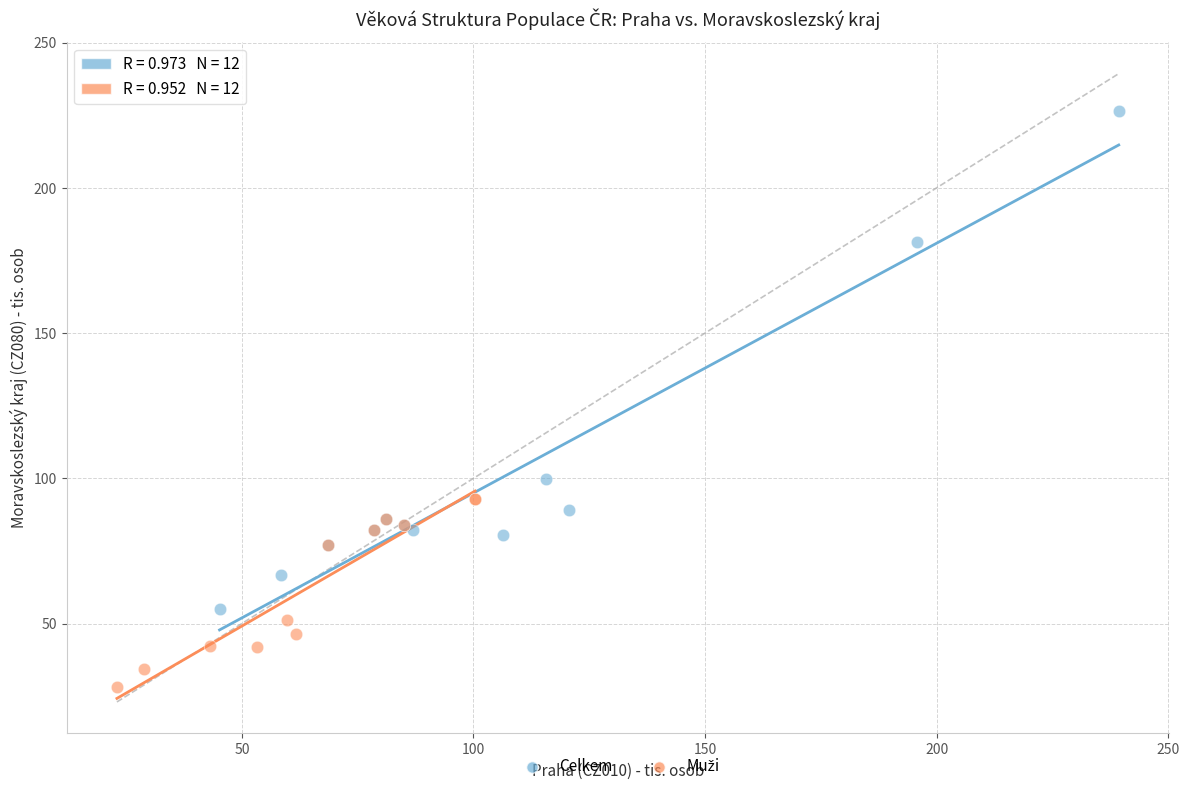

Which series has the largest Y range (max minus min)?

Celkem